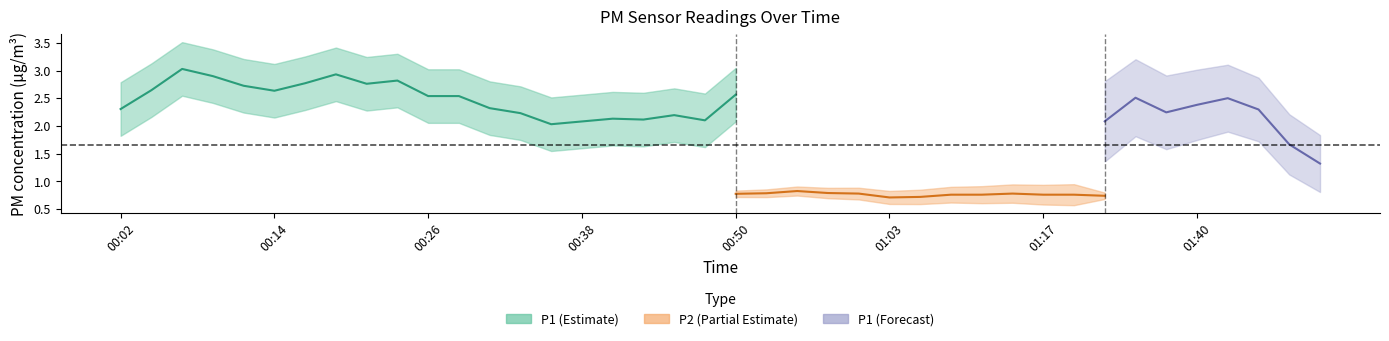

What is the minimum value shown in the chart?

0.5